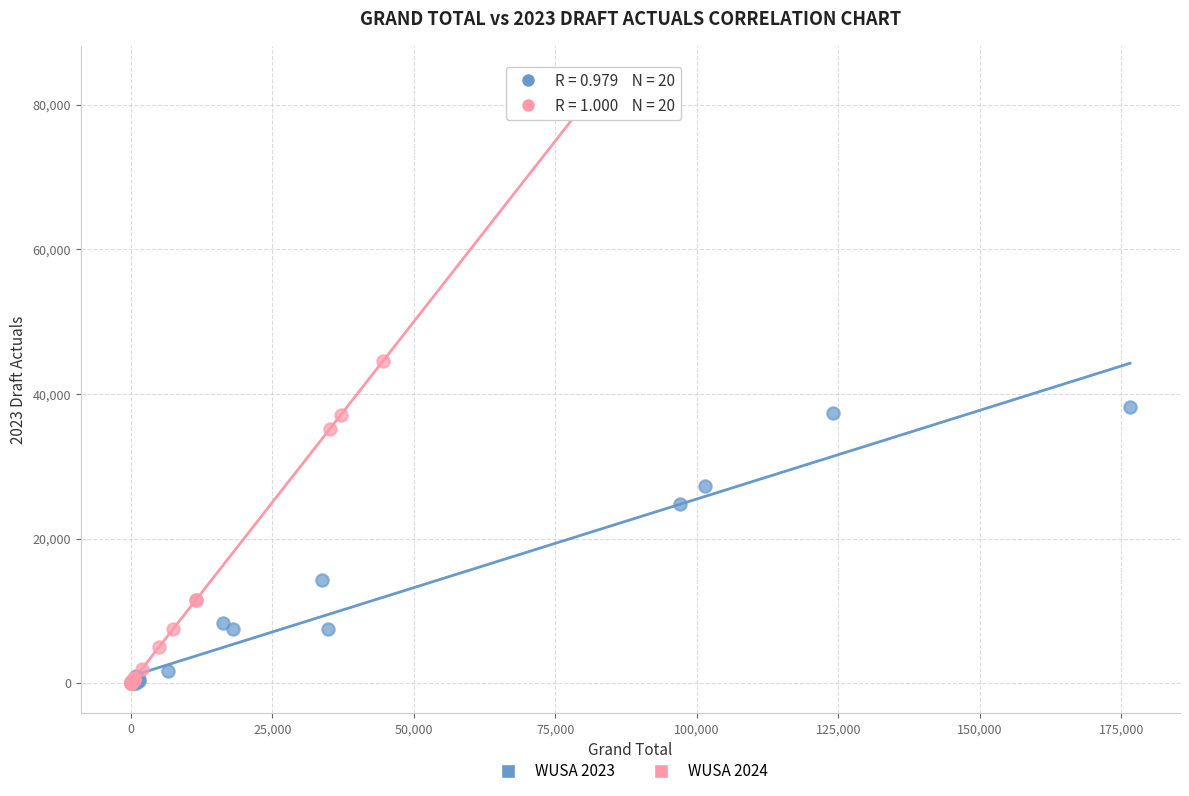

Which series reaches the maximum Y coordinate?

WUSA 2024